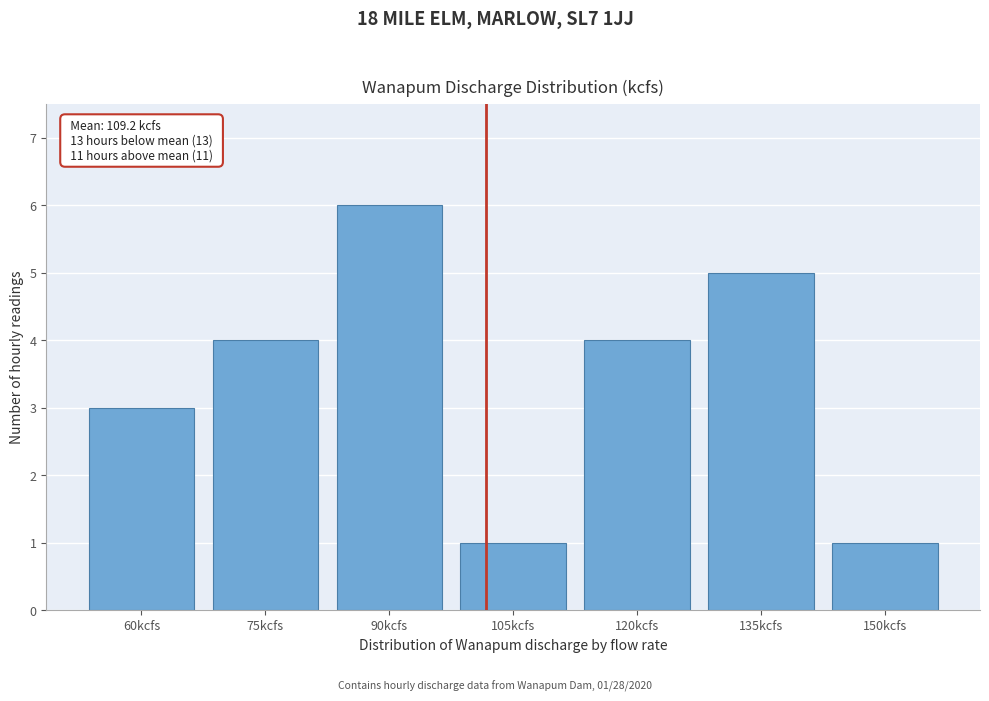

Reading left to right, list all the values displayed in this chart.

60kcfs=3	75kcfs=4	90kcfs=6	105kcfs=1	120kcfs=4	135kcfs=5	150kcfs=1